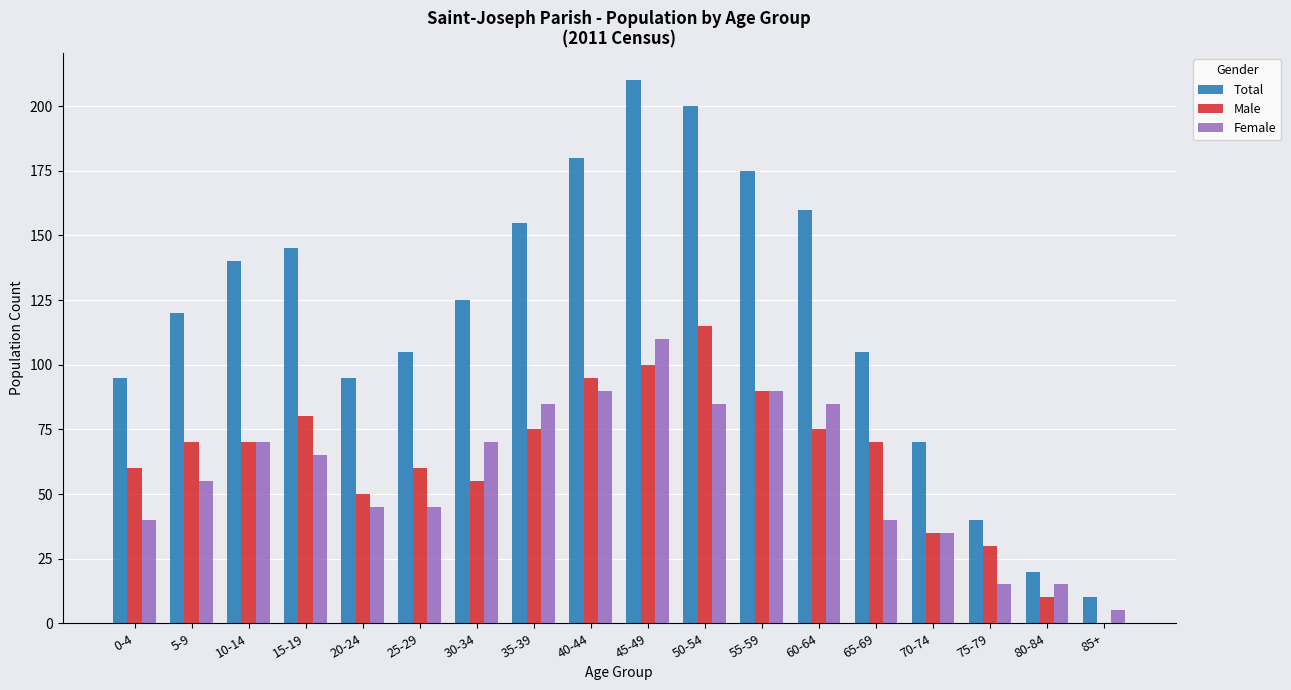

What is the sum of all Male values?

1140